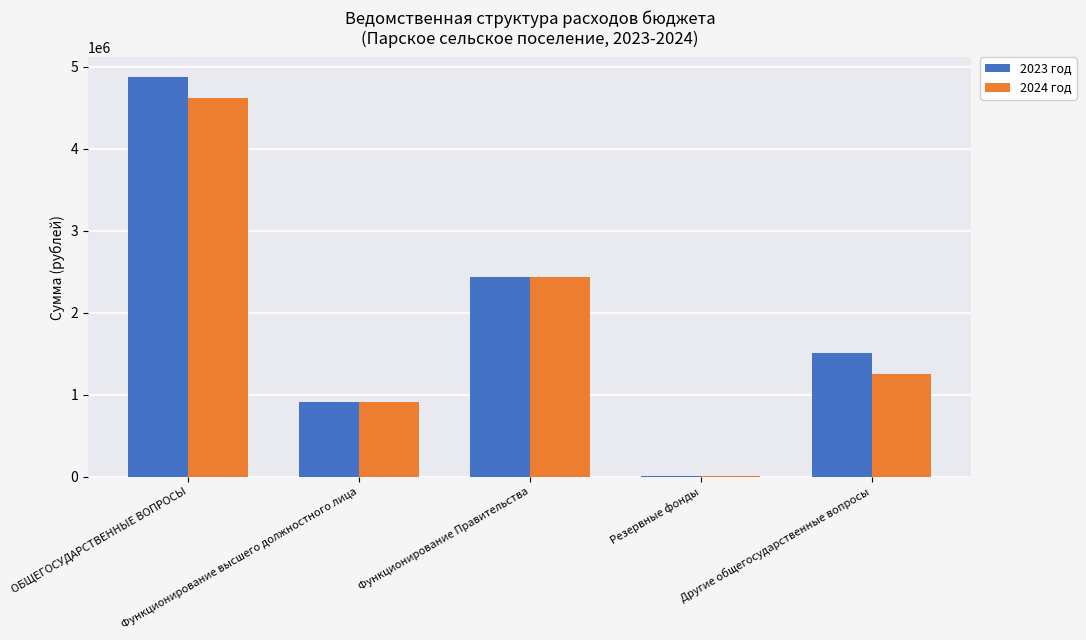

Reading left to right, transcribe all the data shown in this chart.

2023 год: 4869500	908520	2438980	10000	1512000
2024 год: 4615895	908520	2438980	10000	1258395